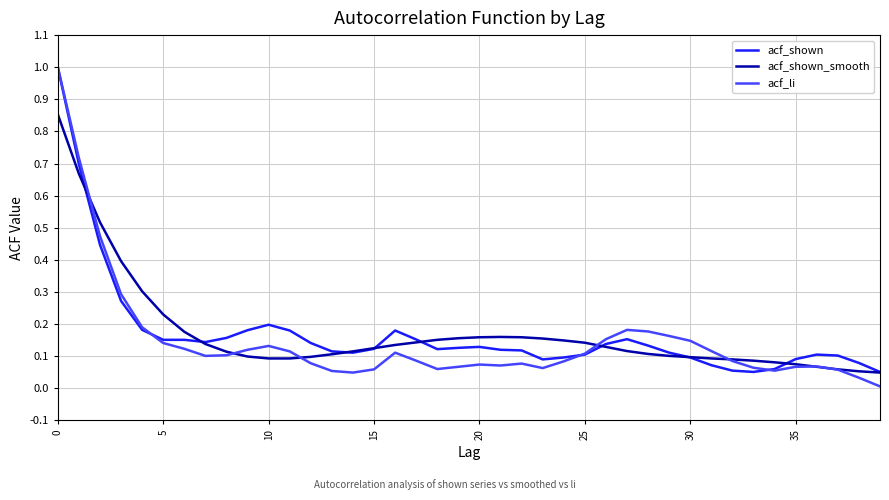

Which series has the largest range (max minus min)?

acf_li